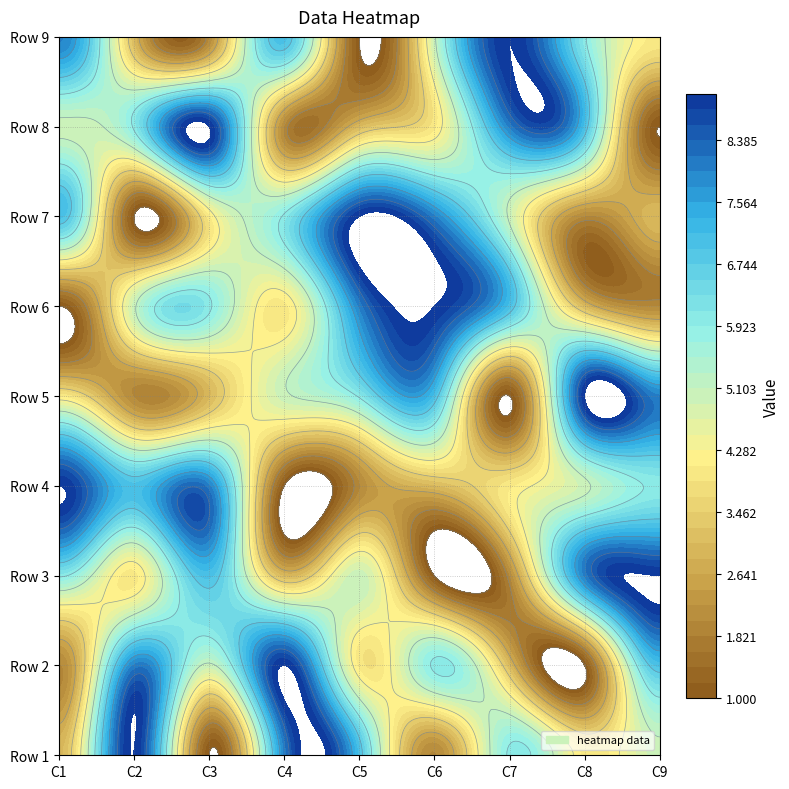

What is the average value of the Row 9 series?

5